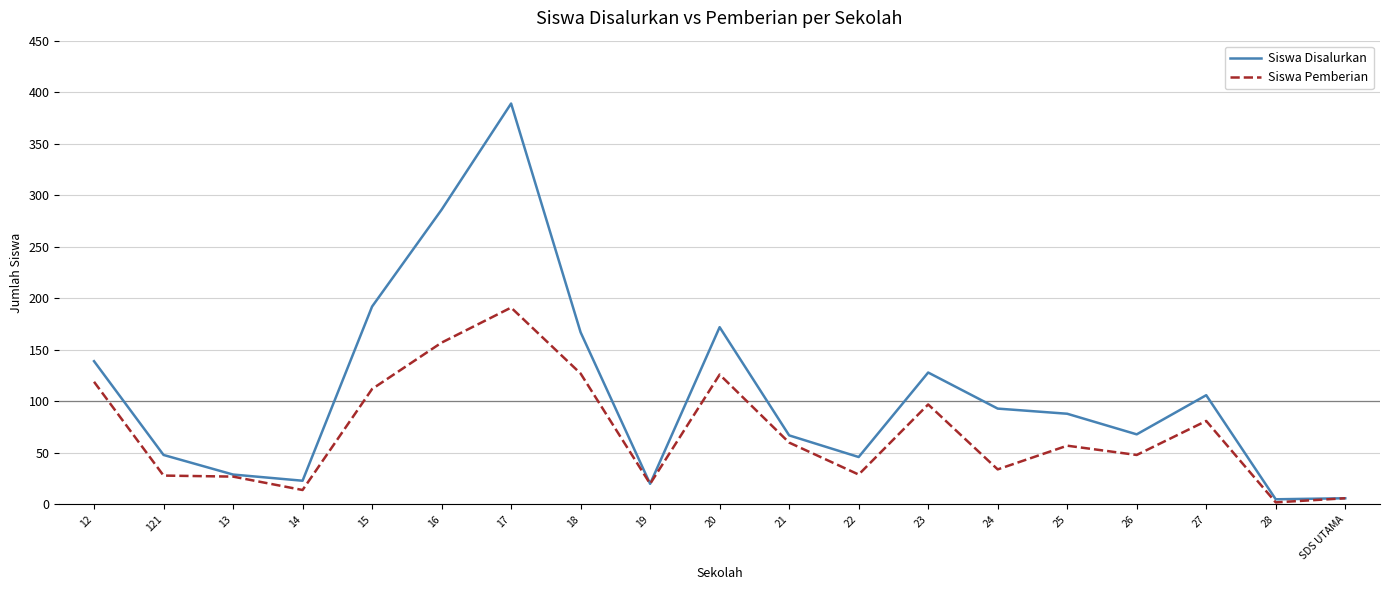

At 15, list the series in order from smallest to largest.

Siswa Pemberian, Siswa Disalurkan